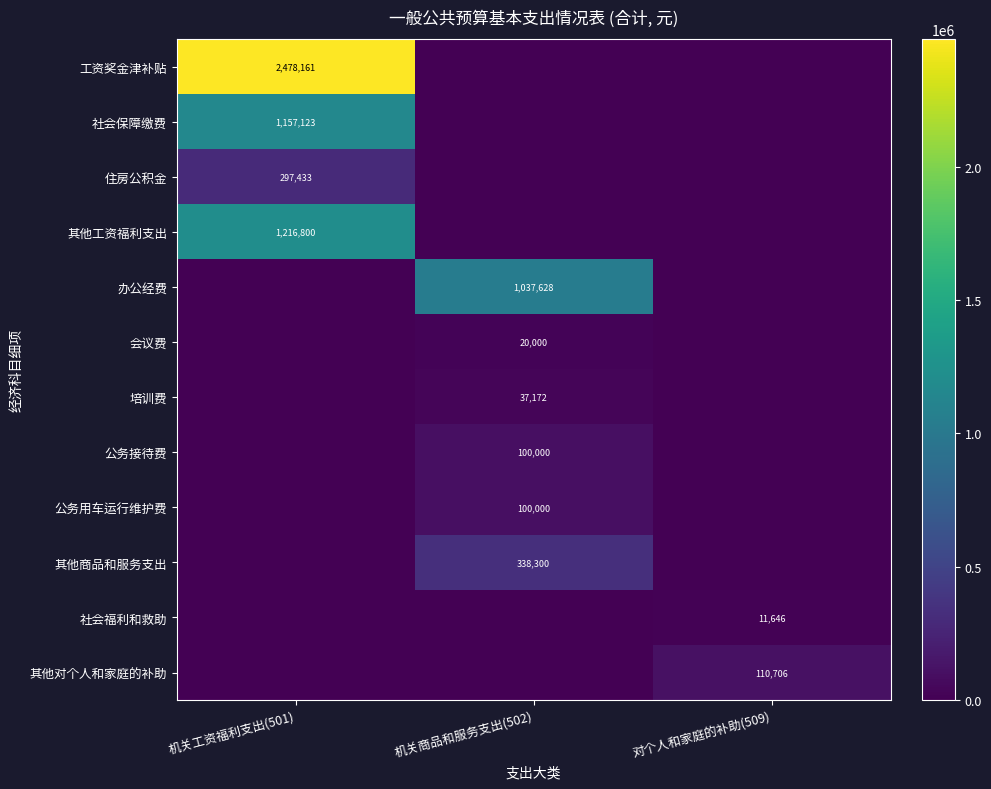

True or false: 工资奖金津补贴 has a value of 2478161 at 机关工资福利支出(501).

True